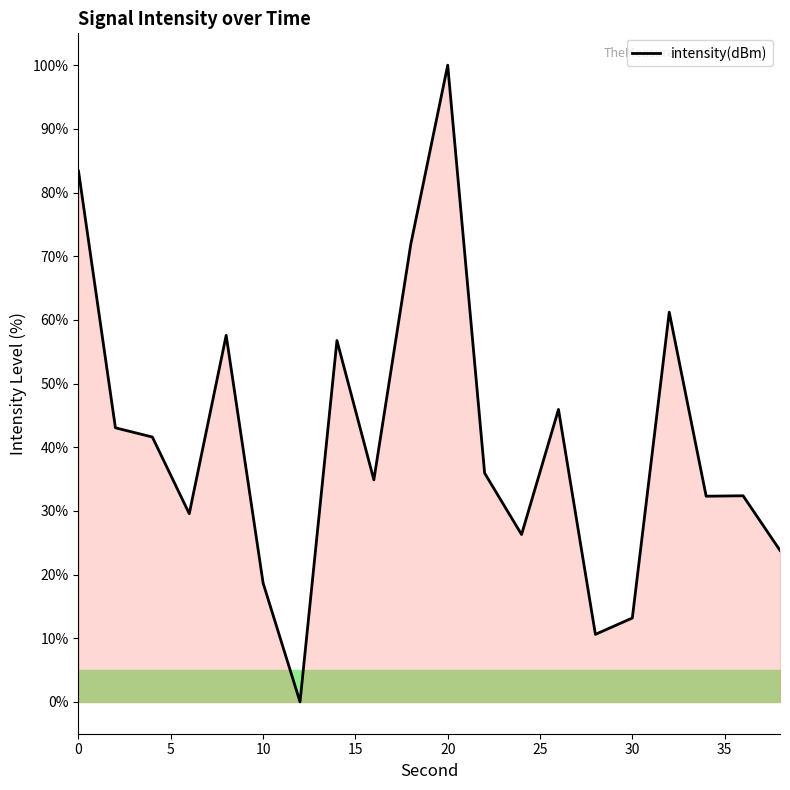

What is the greatest value displayed?

100.0